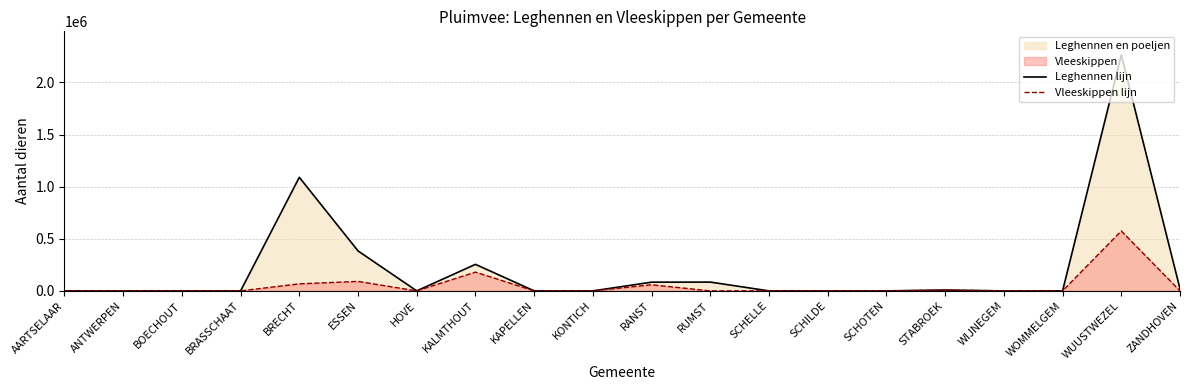

Which series has the largest range (max minus min)?

Leghennen lijn